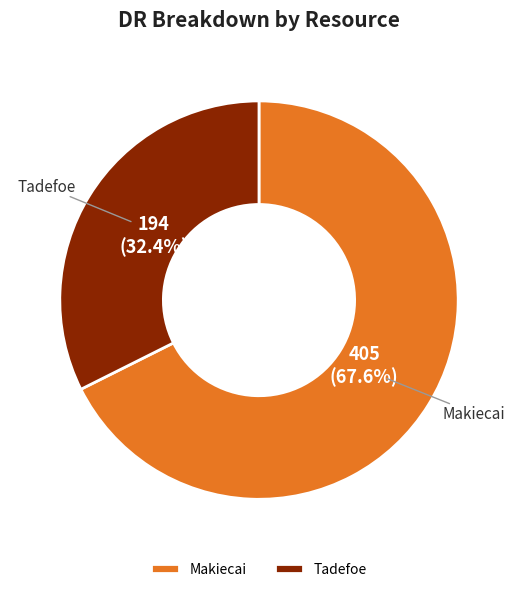

To the nearest percent, what portion does Makiecai represent?

68%